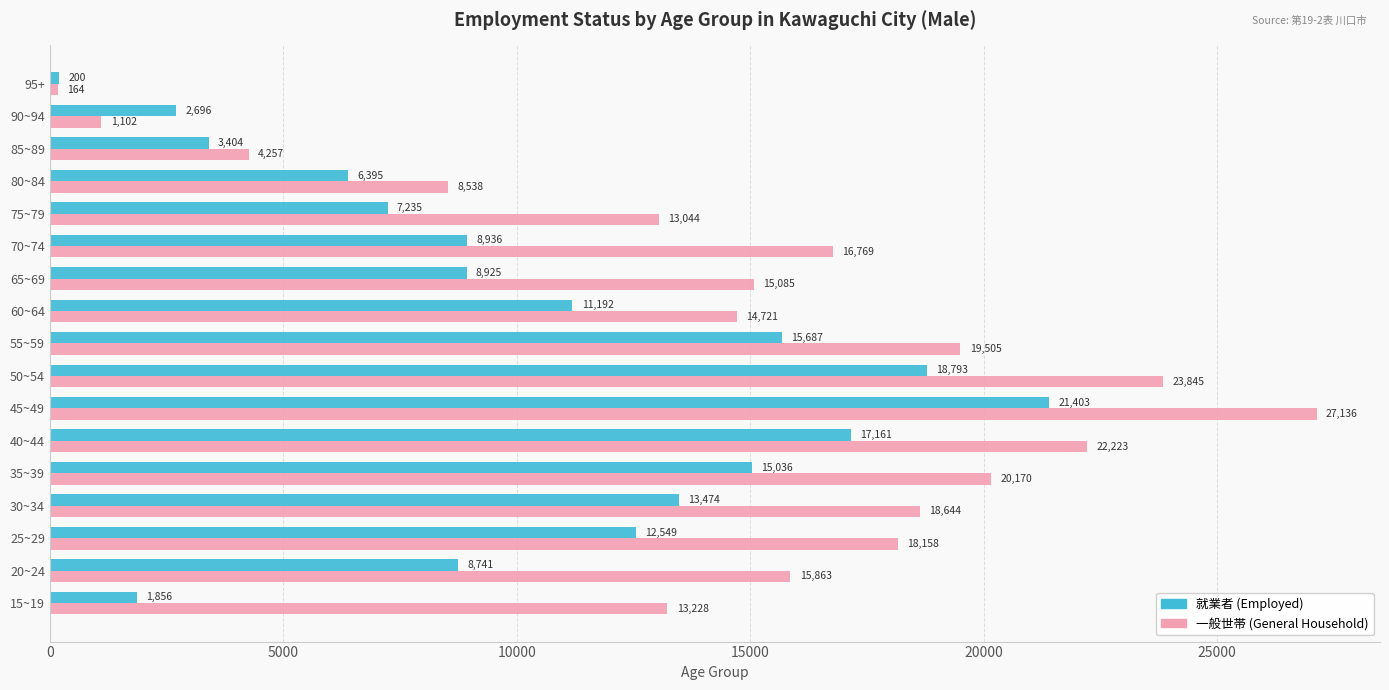

The value of 一般世帯 (General Household) at 95+ is 164. True or false?

True